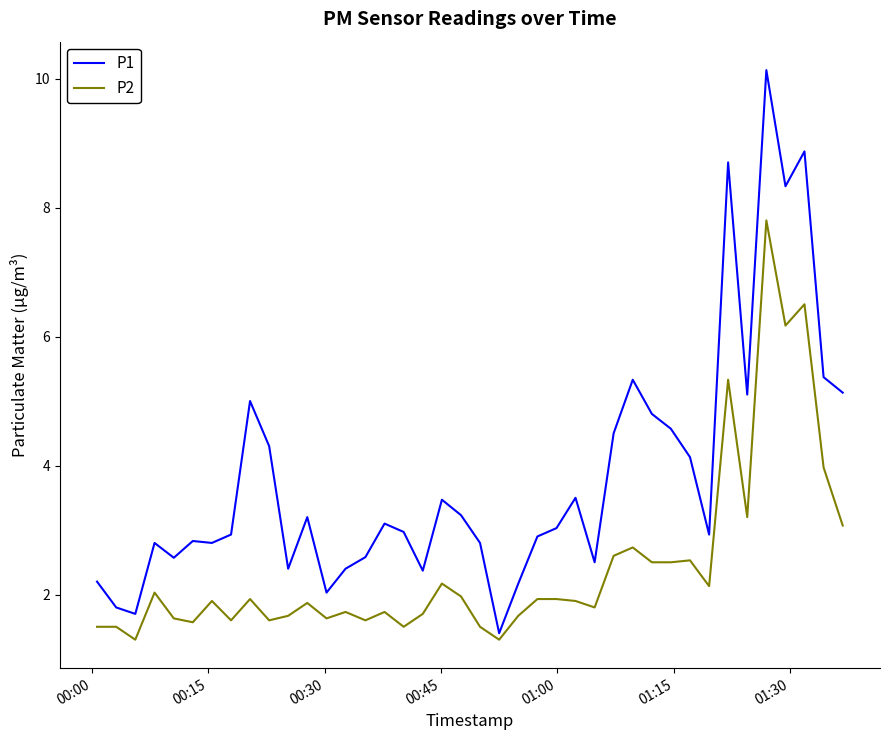

Rank the series by their average value, from lowest to highest.

P2, P1